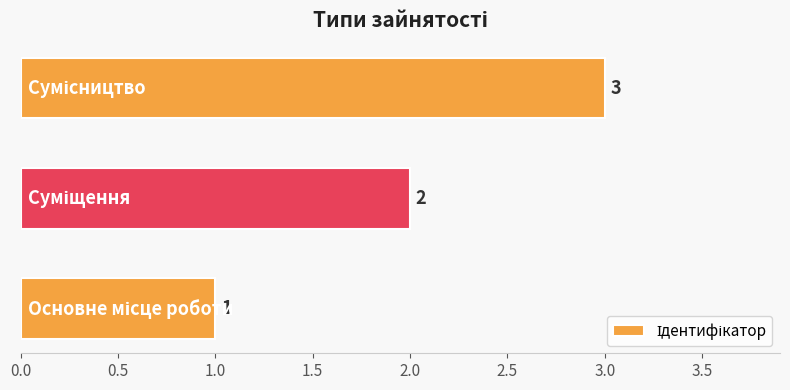

How many values are below 2?

1